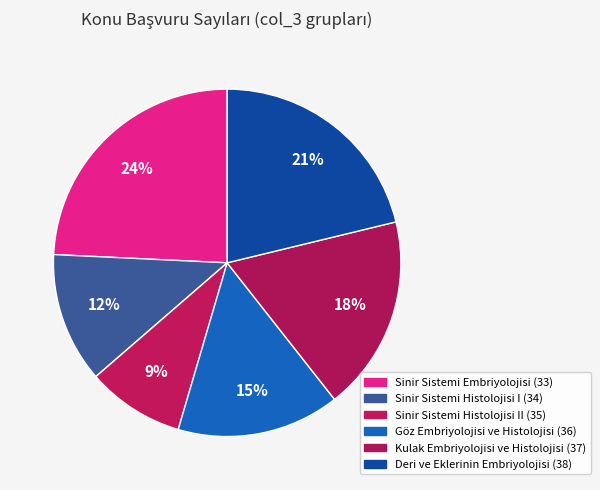

What is the smallest slice in the pie chart?

35